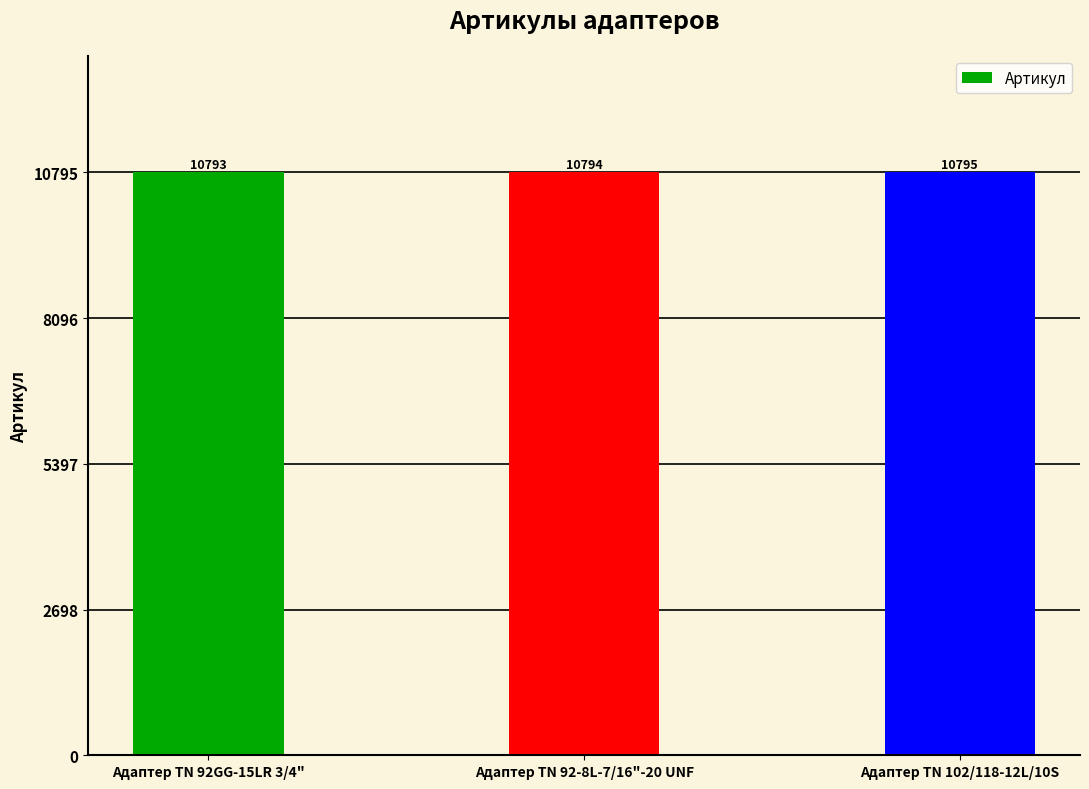

The chart shows a value of 14853 at Адаптер TN 92-8L-7/16"-20 UNF. True or false?

False